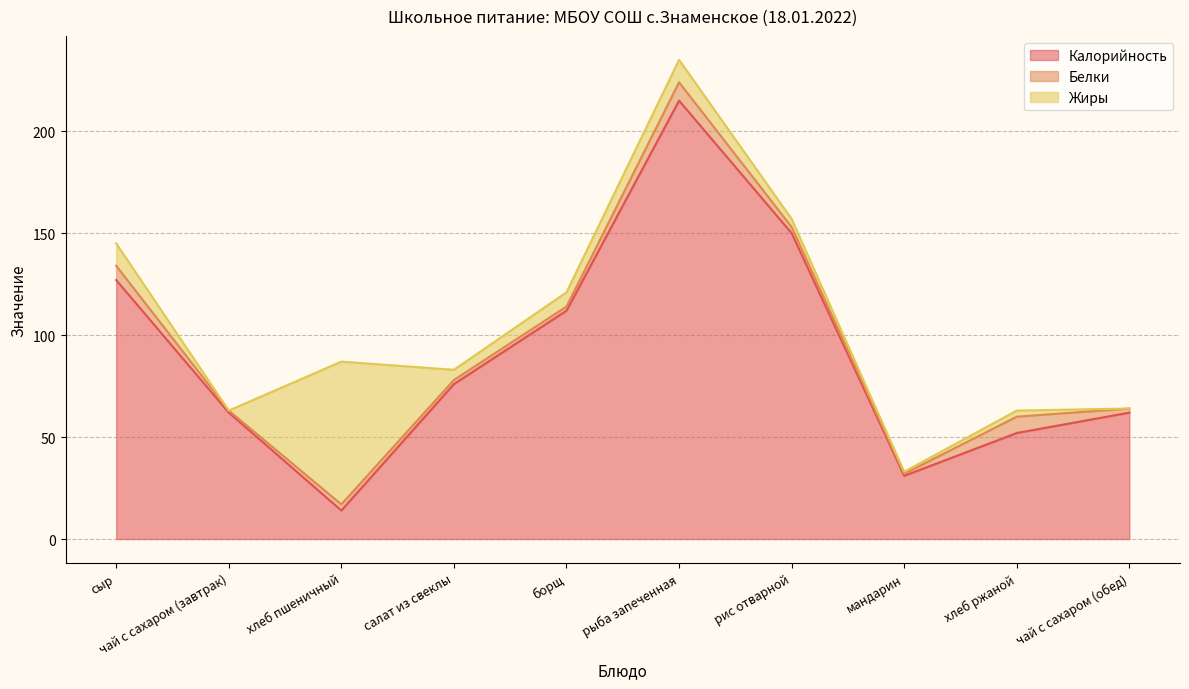

True or false: Белки and Калорийность cross at least once.

False